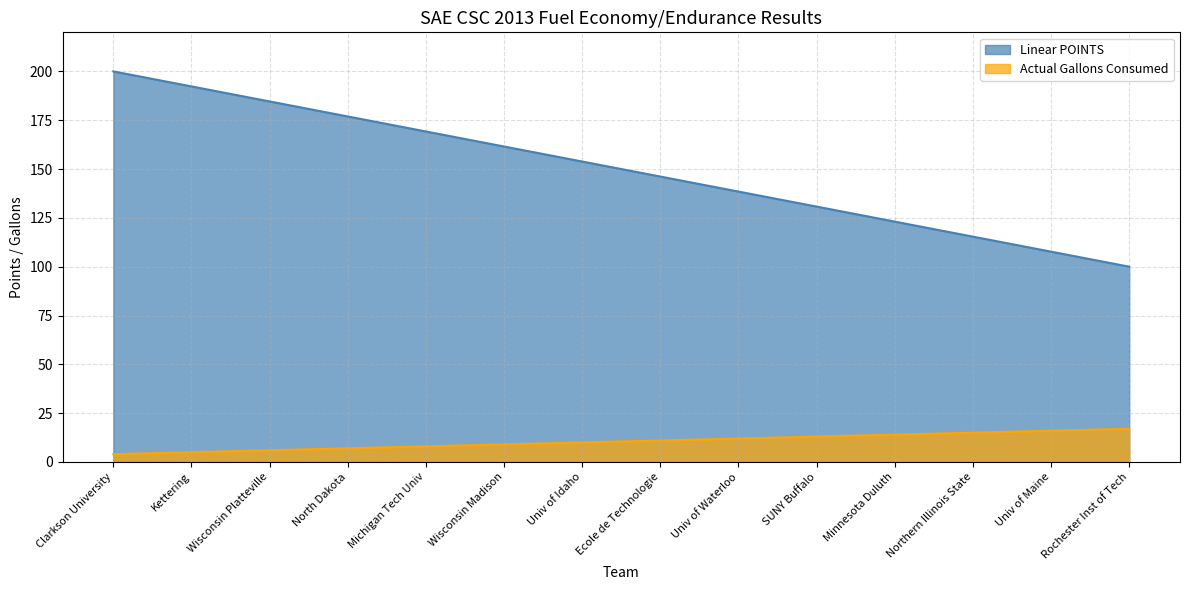

How many lines are shown in the chart?

2